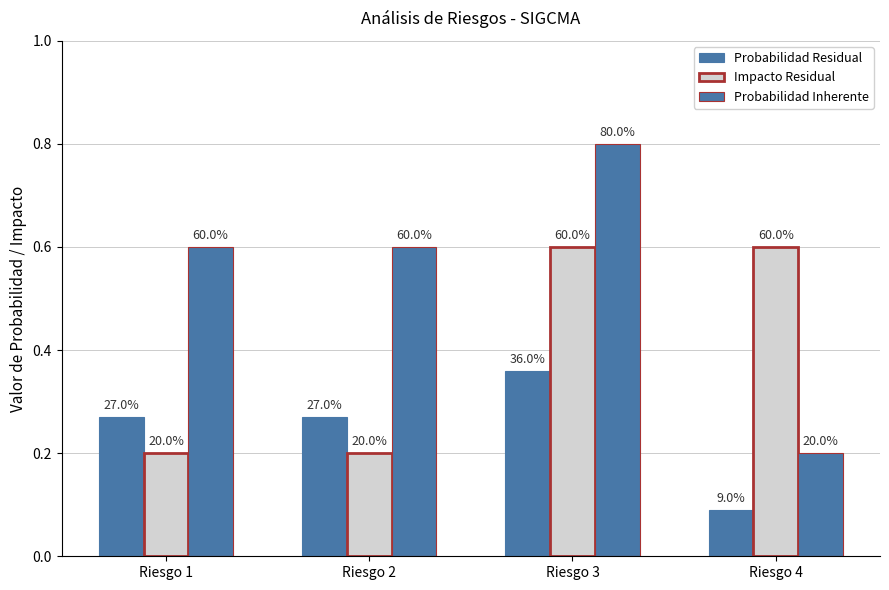

What is the total value across all series at Riesgo 3?

1.8